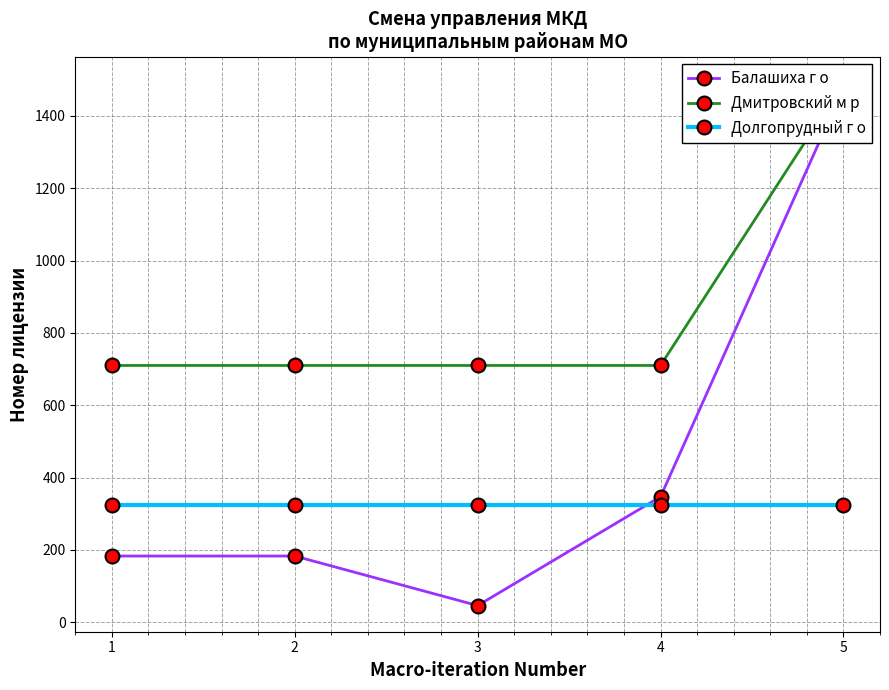

At how many categories does at least one series exceed 112?

5